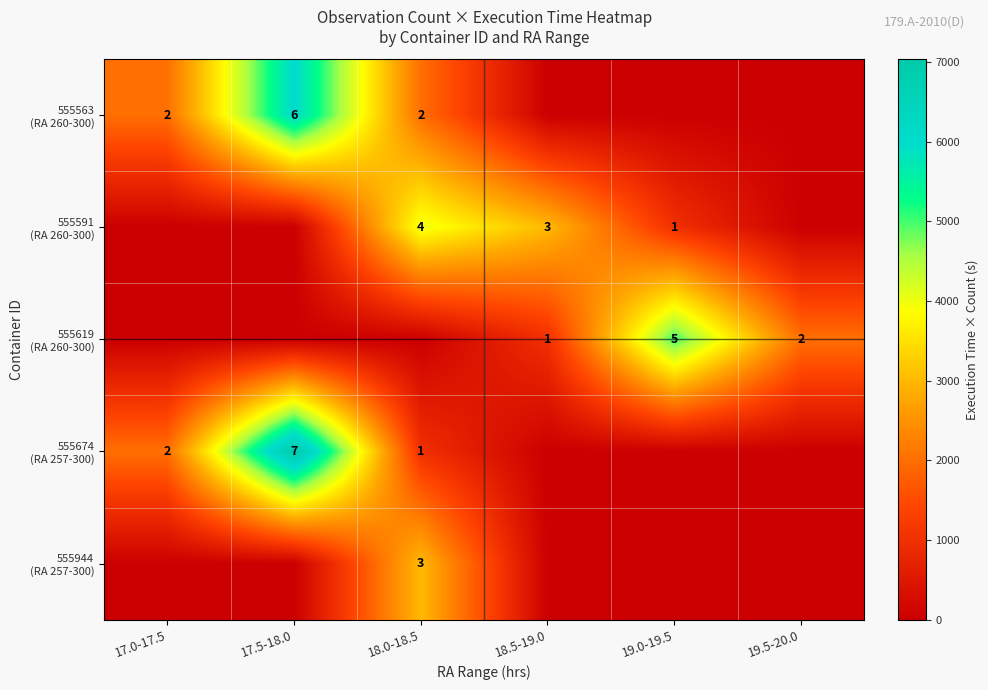

The 555944 (RA 257-300) series shows 0 at 19.5-20.0. True or false?

True